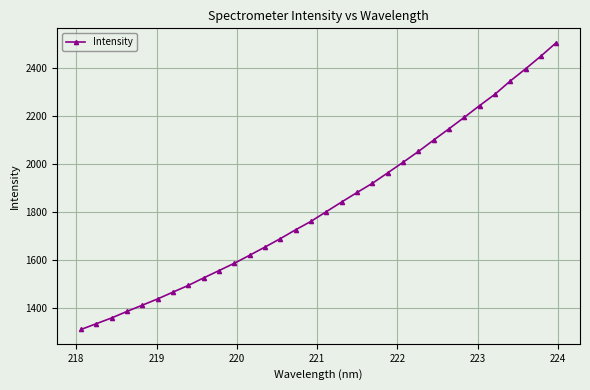

How many values are below 1800?

16